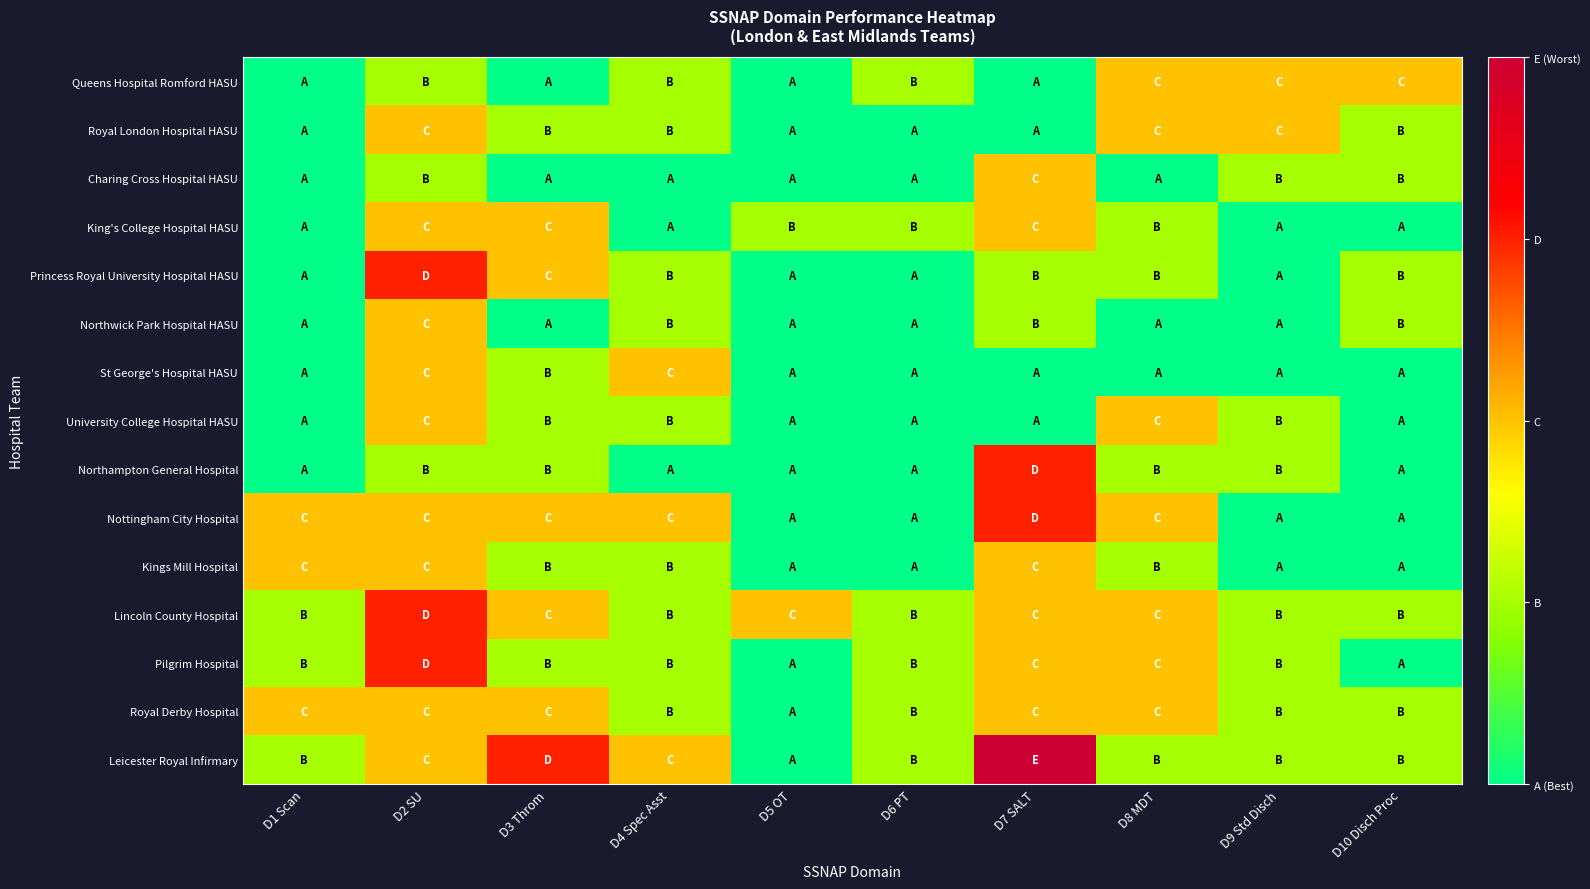

At D9 Std Disch, list the series in order from largest to smallest.

Queens Hospital Romford HASU, Royal London Hospital HASU, Charing Cross Hospital HASU, University College Hospital HASU, Northampton General Hospital, Lincoln County Hospital, Pilgrim Hospital, Royal Derby Hospital, Leicester Royal Infirmary, King's College Hospital HASU, Princess Royal University Hospital HASU, Northwick Park Hospital HASU, St George's Hospital HASU, Nottingham City Hospital, Kings Mill Hospital